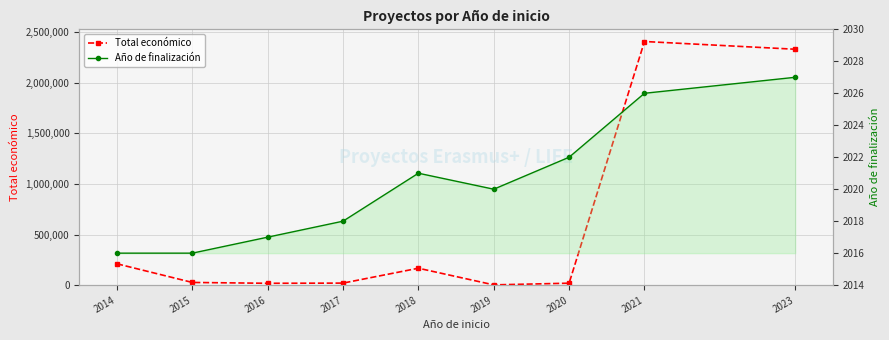

Which series changed the most between 2017 and 2018?

Total económico